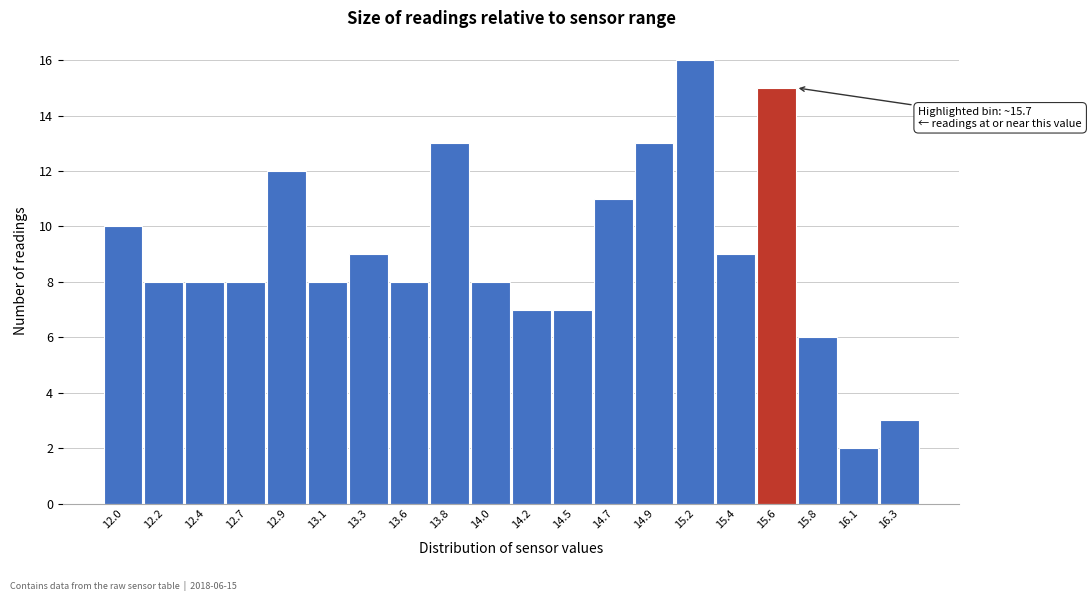

Reading right to left, what are all the values shown in this chart?

16.3=3	16.1=2	15.8=6	15.6=15	15.4=9	15.2=16	14.9=13	14.7=11	14.5=7	14.2=7	14.0=8	13.8=13	13.6=8	13.3=9	13.1=8	12.9=12	12.7=8	12.4=8	12.2=8	12.0=10